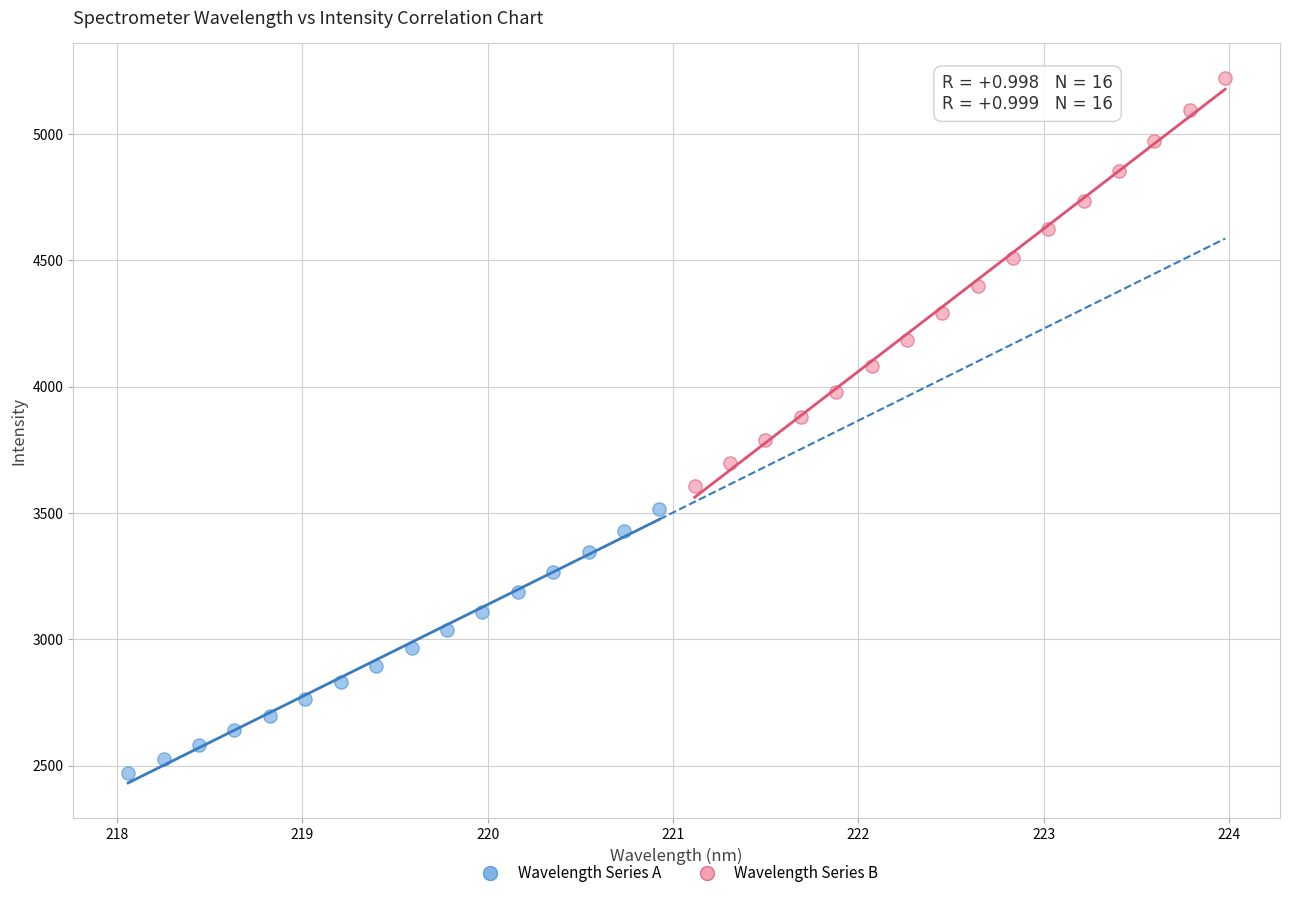

Which series contains the highest Y value?

Wavelength Series B